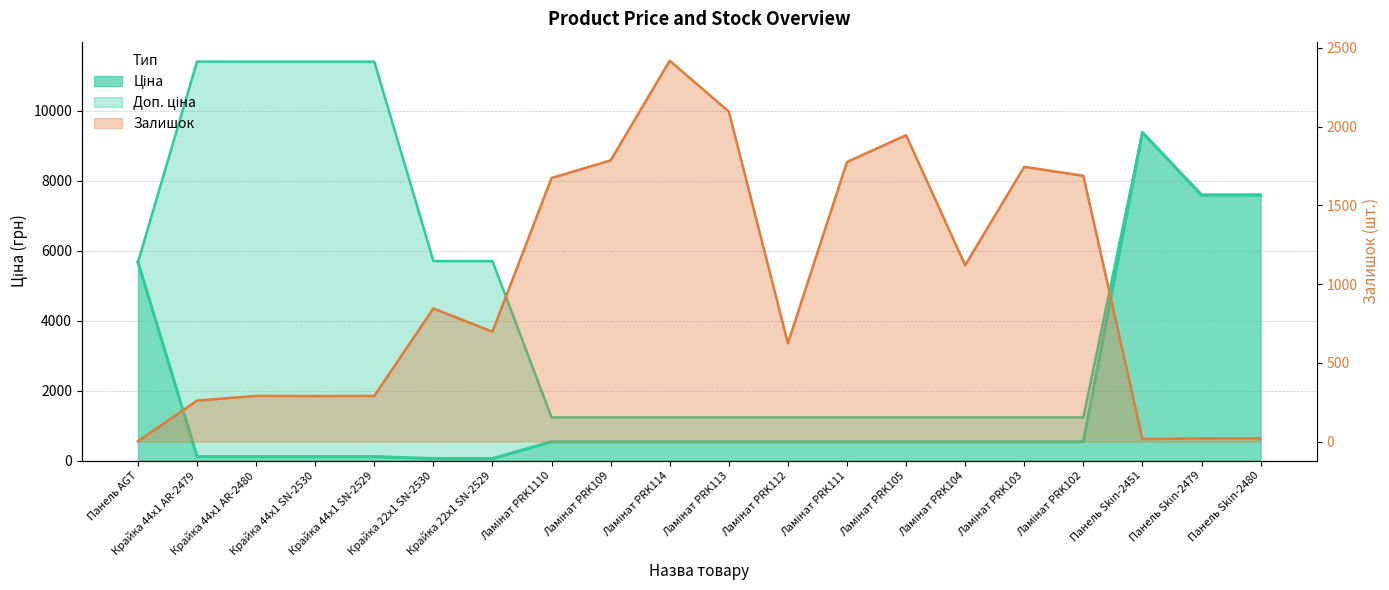

The value of Залишок at Крайка 44x1 AR-2479 is 260.0. True or false?

True